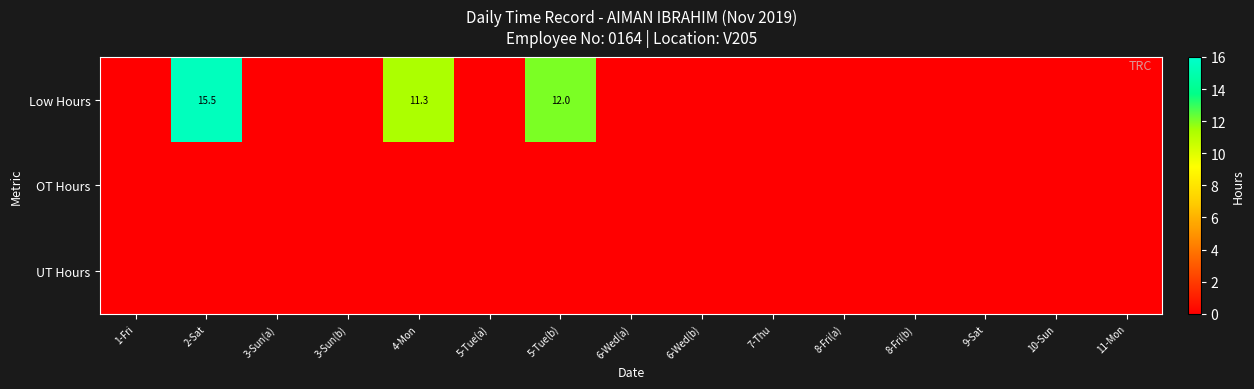

How many positive values does the Low Hours series have?

3